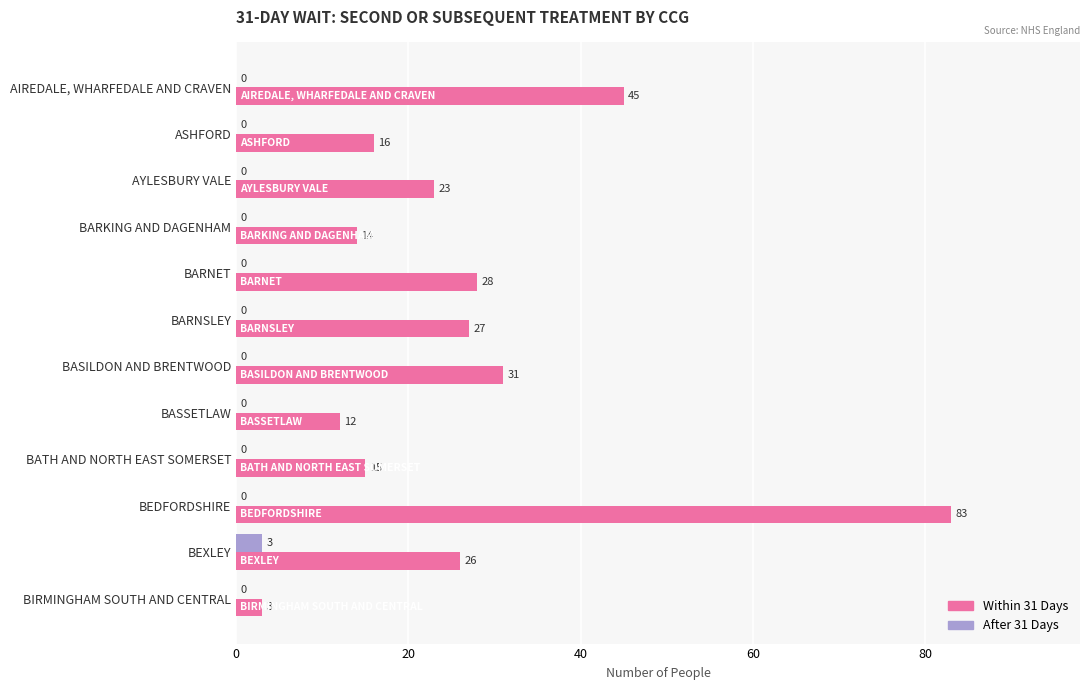

Which series has the largest total across all categories?

Within 31 Days